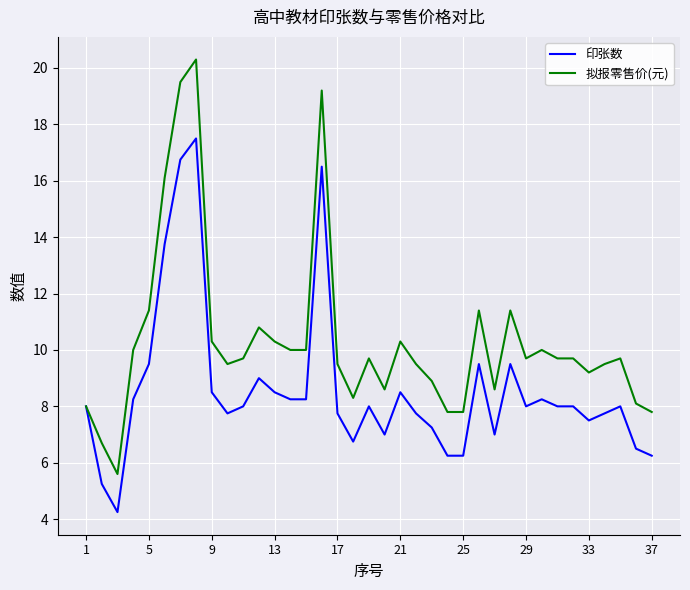

Which series has the largest total across all categories?

拟报零售价(元)